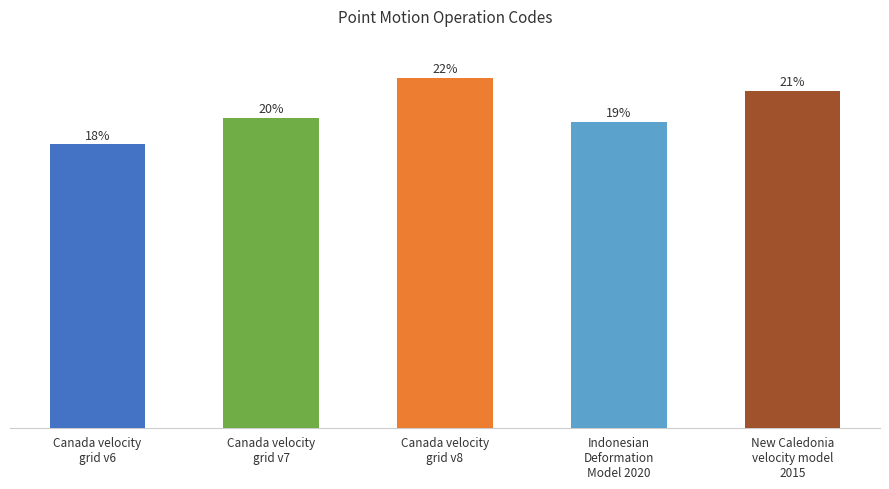

Are the bars horizontal?

No